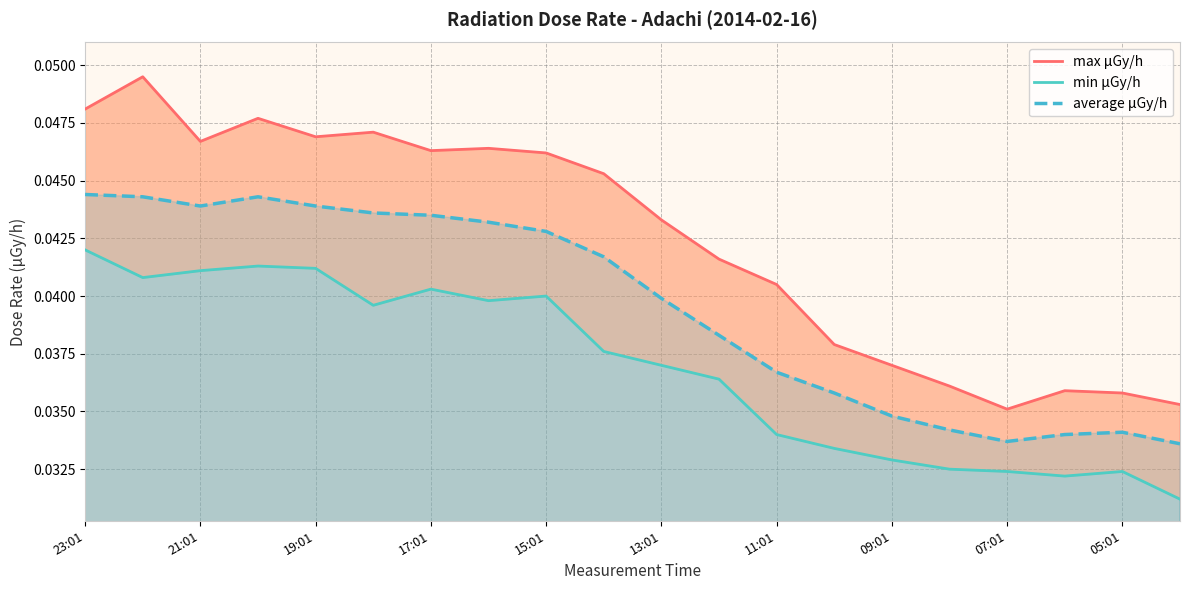

The average μGy/h series shows 0.1 at 09:01. True or false?

False